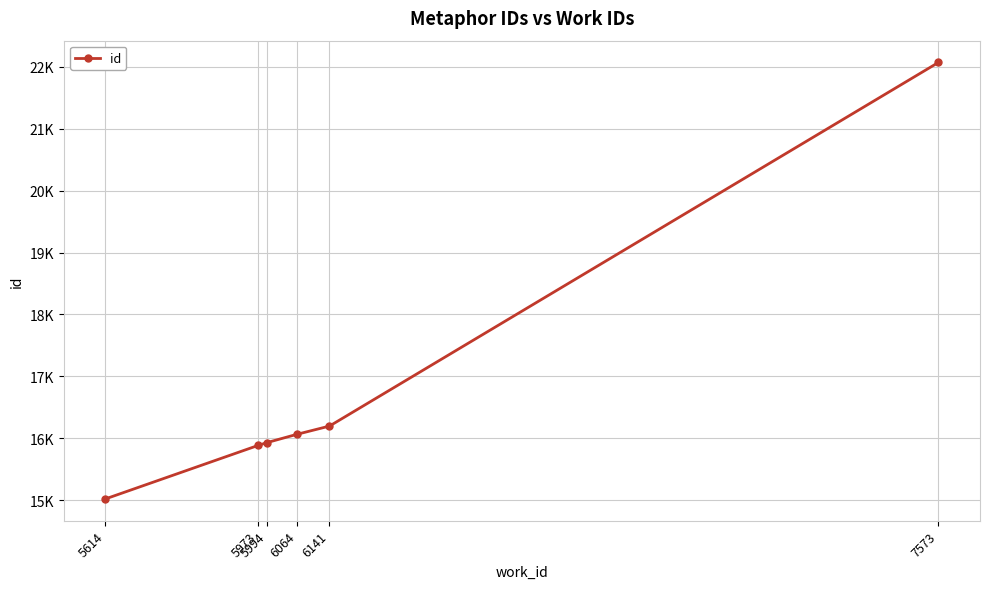

What is the ratio of the value at 7573 to the value at 6141?

1.4